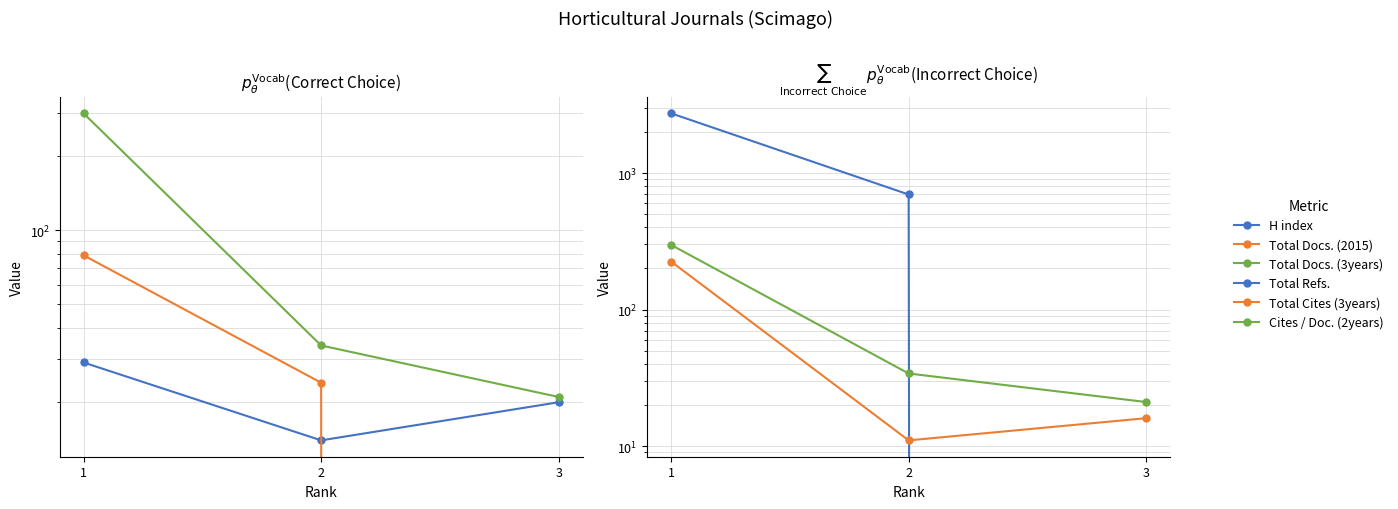

Reading left to right, extract all data points from this chart.

H index: 29	14	20
Total Docs. (2015): 79	24	0
Total Docs. (3years): 298	34	21
Total Refs.: 2743	697	0
Total Cites (3years): 225	11	16
Cites / Doc. (2years): 298	34	21